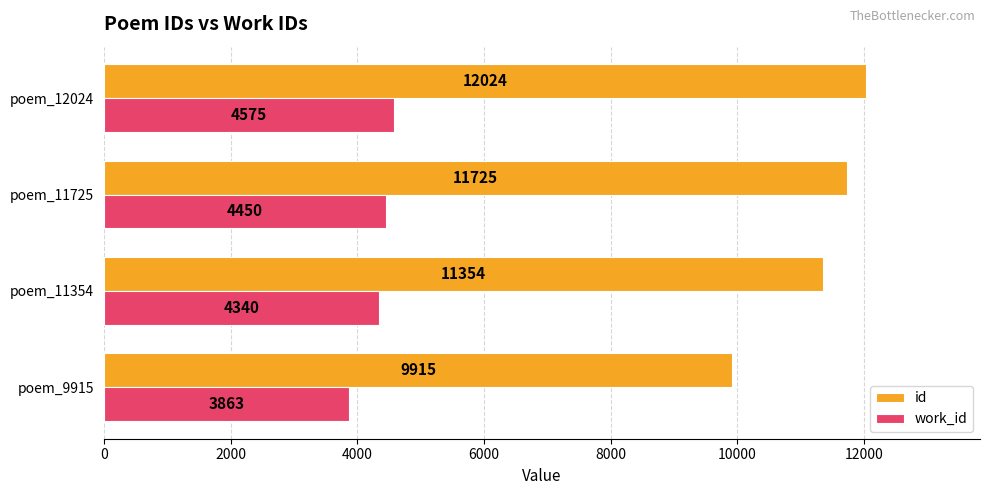

At how many categories does at least one series exceed 9967?

3